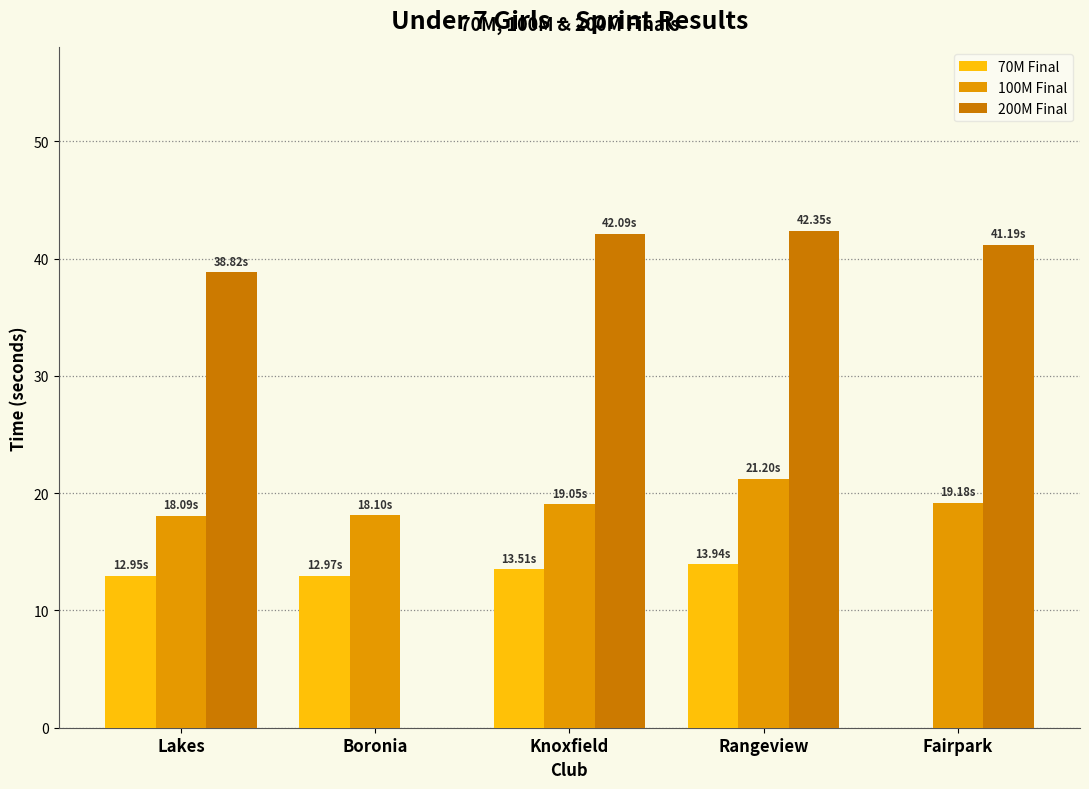

Which series changed the most between Lakes and Boronia?

200M Final